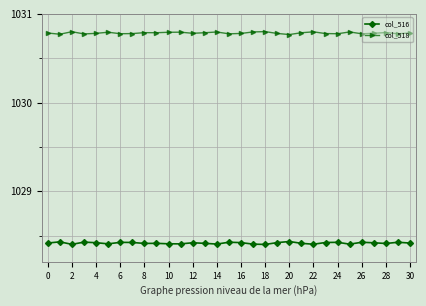

At how many categories does at least one series exceed 1028?

31